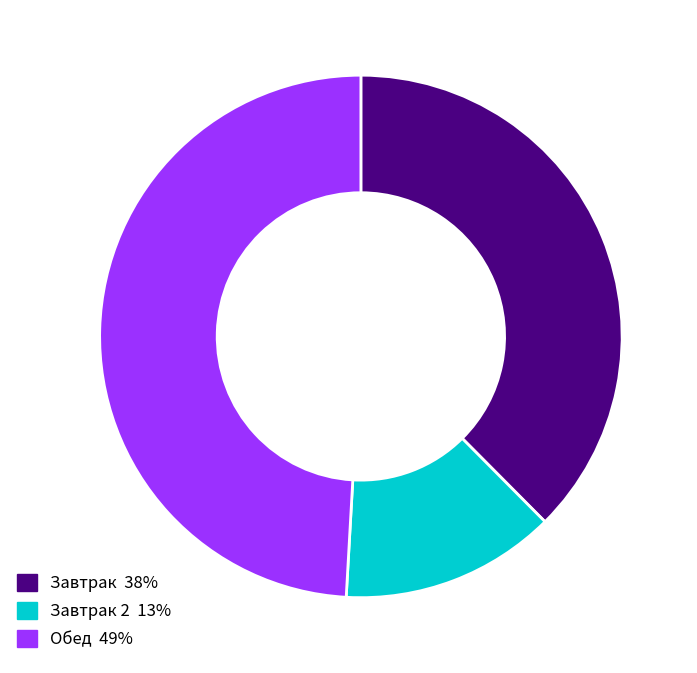

Is there a majority slice in this chart?

No